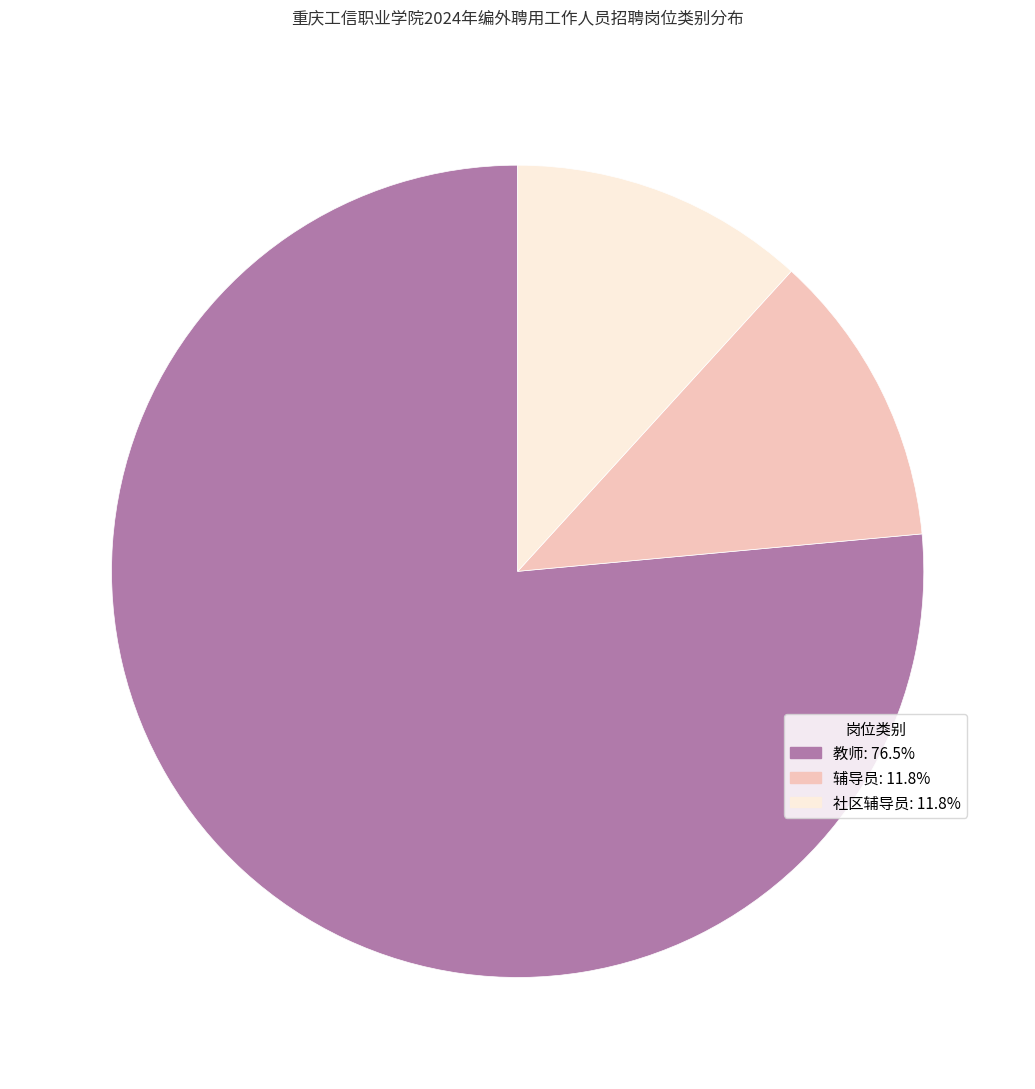

What is the largest slice in the pie chart?

教师